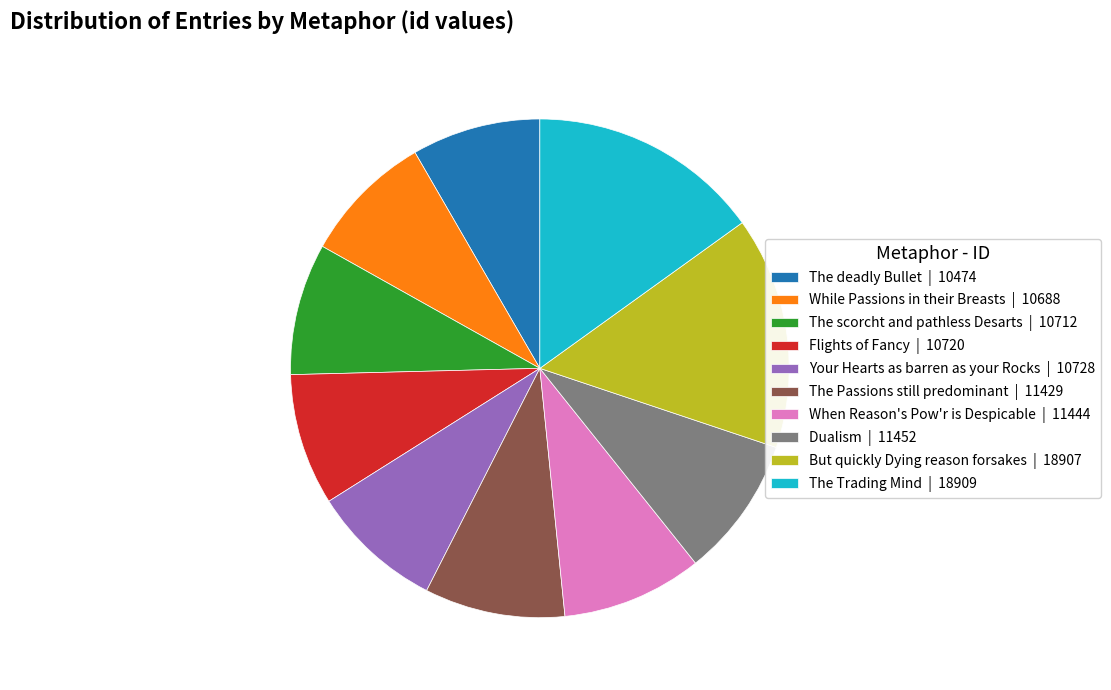

Is there any slice that represents more than half of the pie?

No